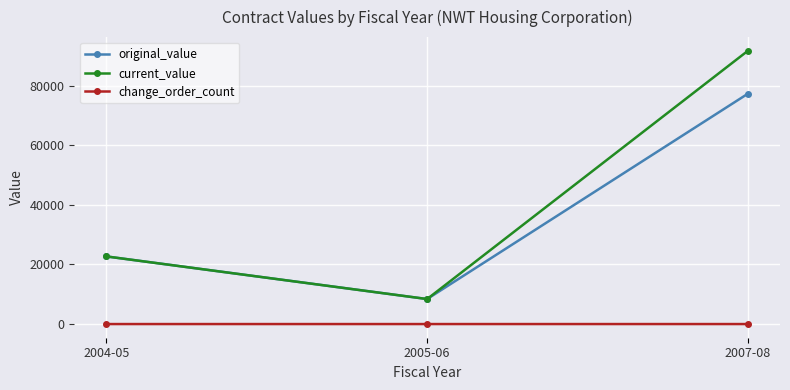

List the series in order of their peak value, lowest first.

change_order_count, original_value, current_value